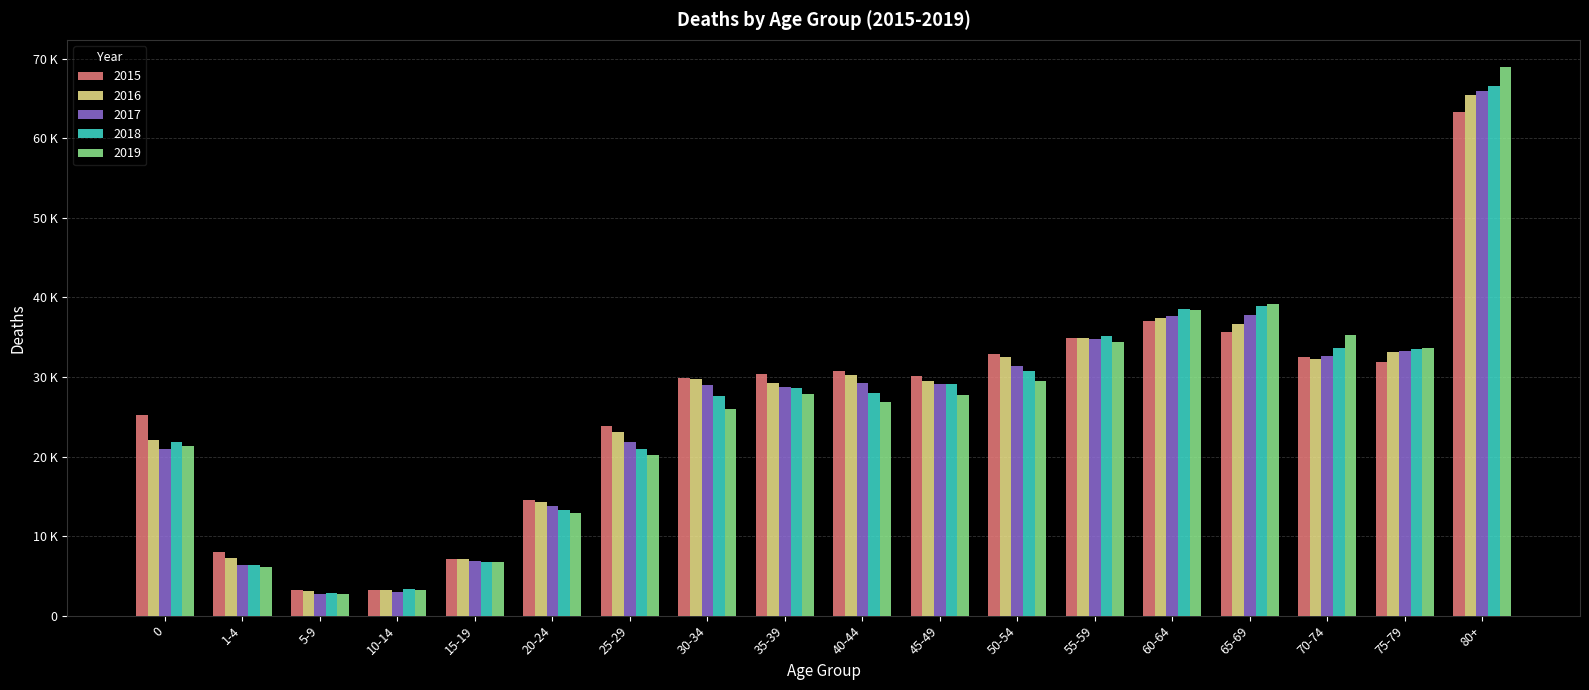

Does the chart contain stacked bars?

No